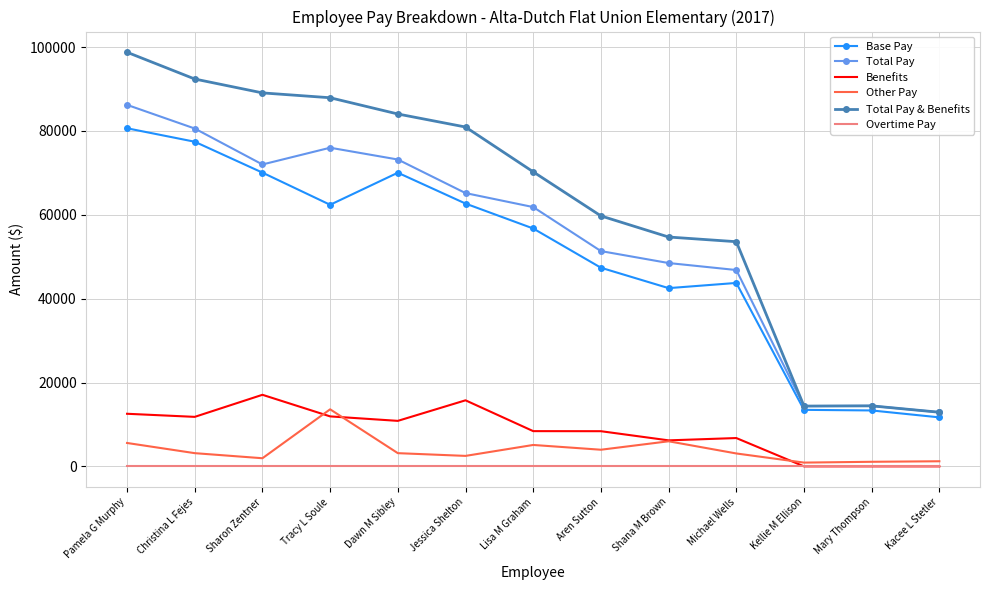

What is the difference between the Total Pay & Benefits values at Michael Wells and Sharon Zentner?

35489.2